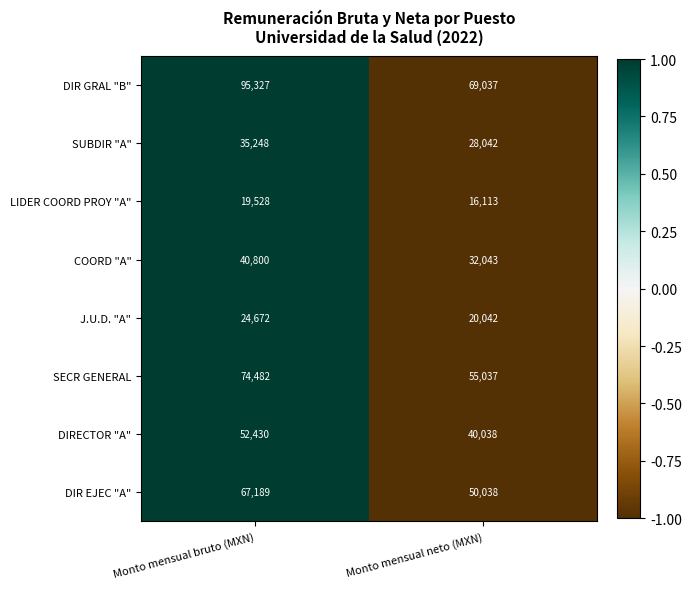

What is the greatest value displayed?

95327